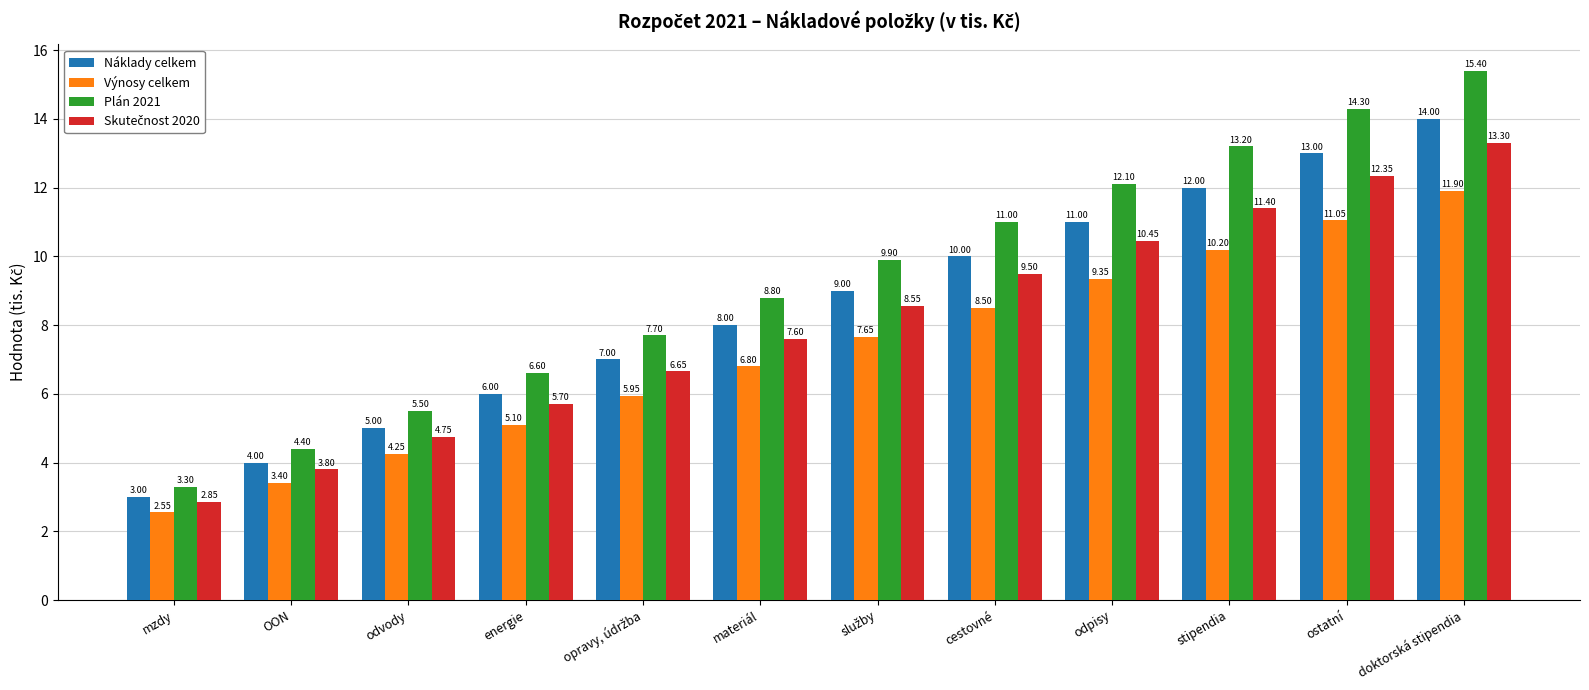

Which series has the largest total across all categories?

Plán 2021